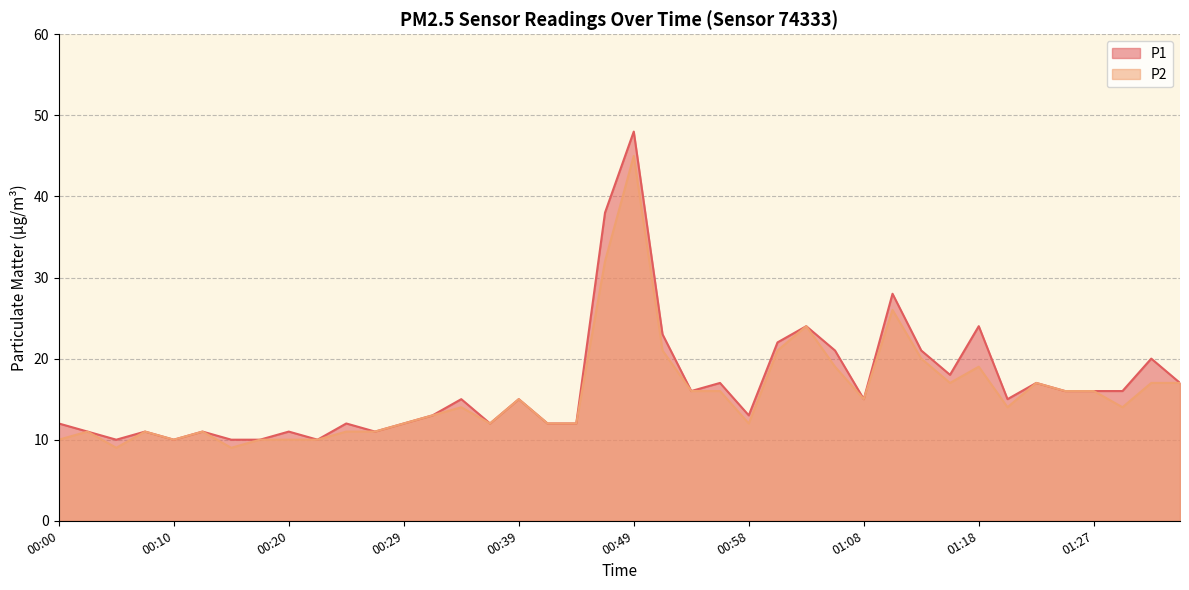

How many data points does each series have?

40